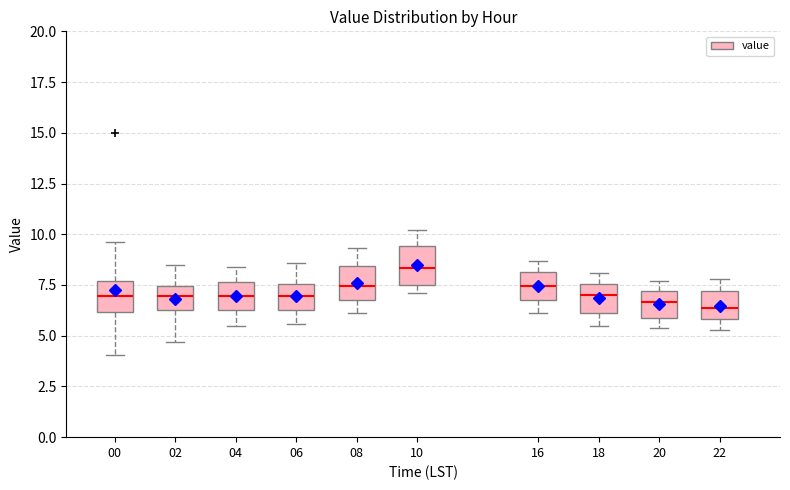

Where does the lower whisker of the box at x = 16 end on the y-axis? The values are not printed on the chart, so give them approximately, as read against the axis.

6.0